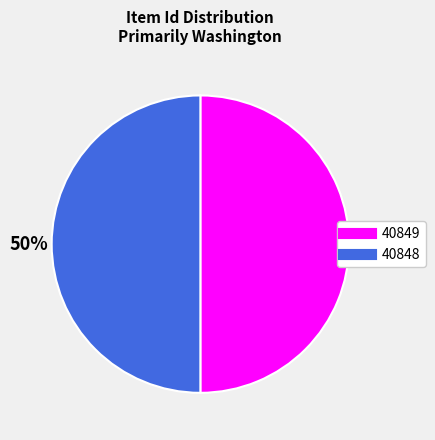

Combined, do 40849 and 40848 account for over 50%?

Yes